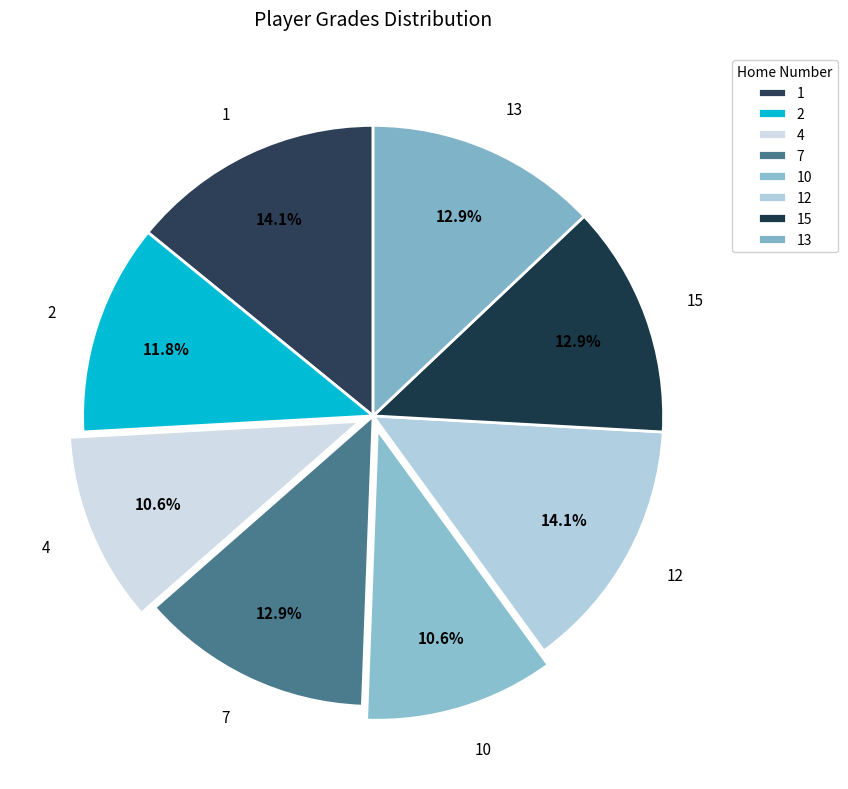

Is the sum of 13 and 7 greater than half?

No